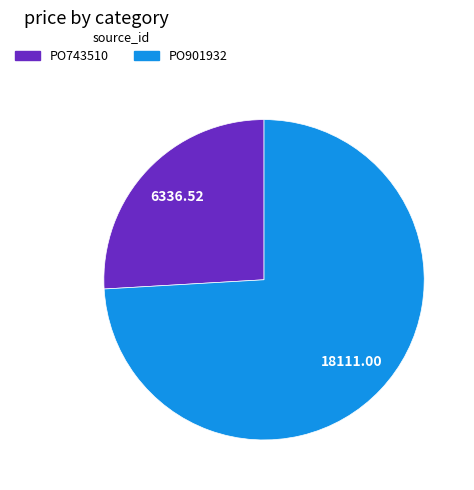

The PO901932 slice represents 65% of the pie. True or false?

False